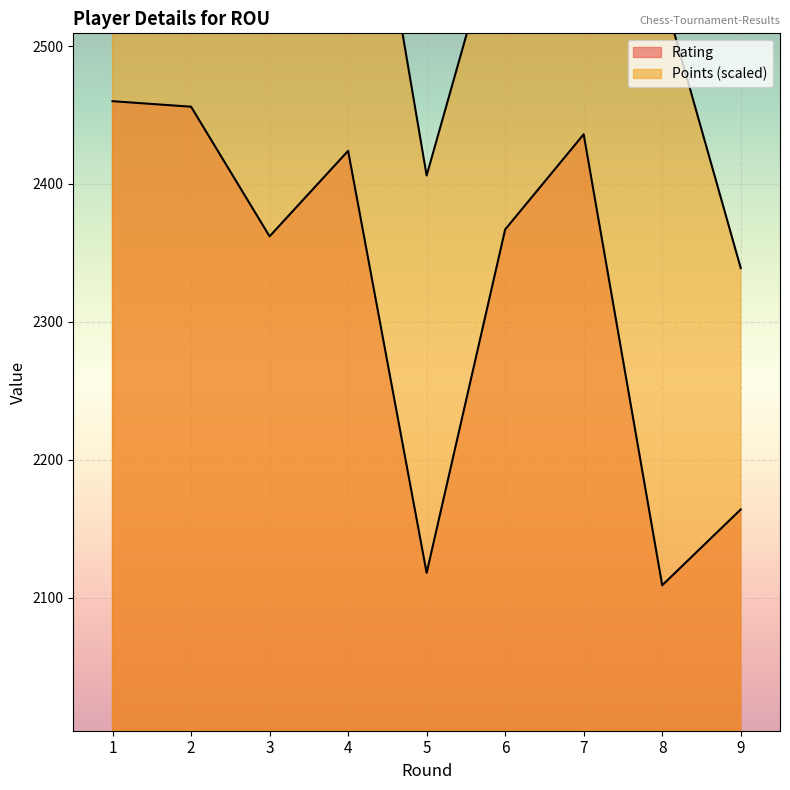

Reading left to right, list all the values displayed in this chart.

Rating: 1=2460.0	2=2456.0	3=2362.0	4=2424.0	5=2118.0	6=2367.0	7=2436.0	8=2109.0	9=2164.0
Points: 1=2741.6	2=2741.6	3=2607.4	4=2741.6	5=2406.1	6=2607.4	7=2741.6	8=2540.3	9=2339.0